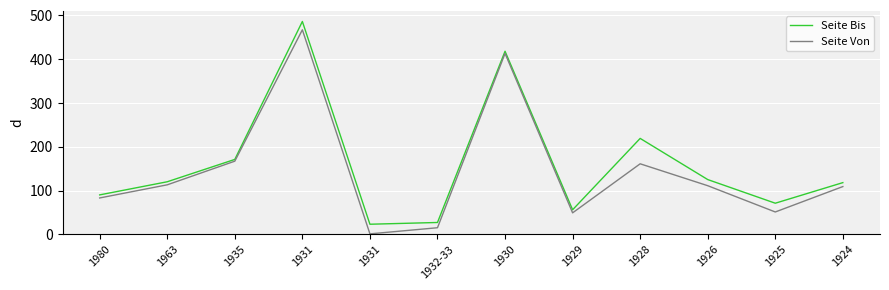

At which category does Seite Bis reach its first local peak?

1931